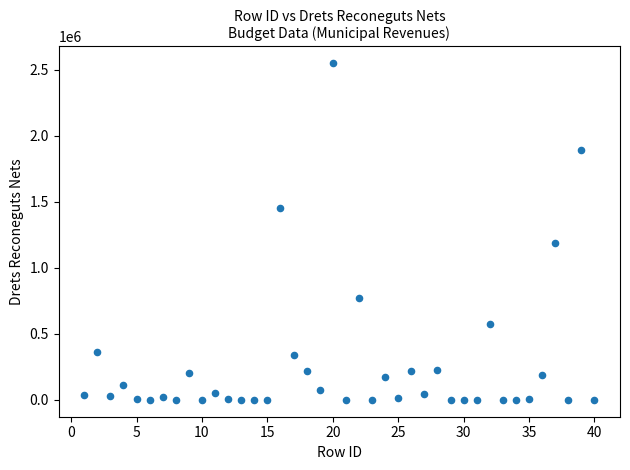

What Y value in the scatter plot is closest to 1275151?

1188964.7